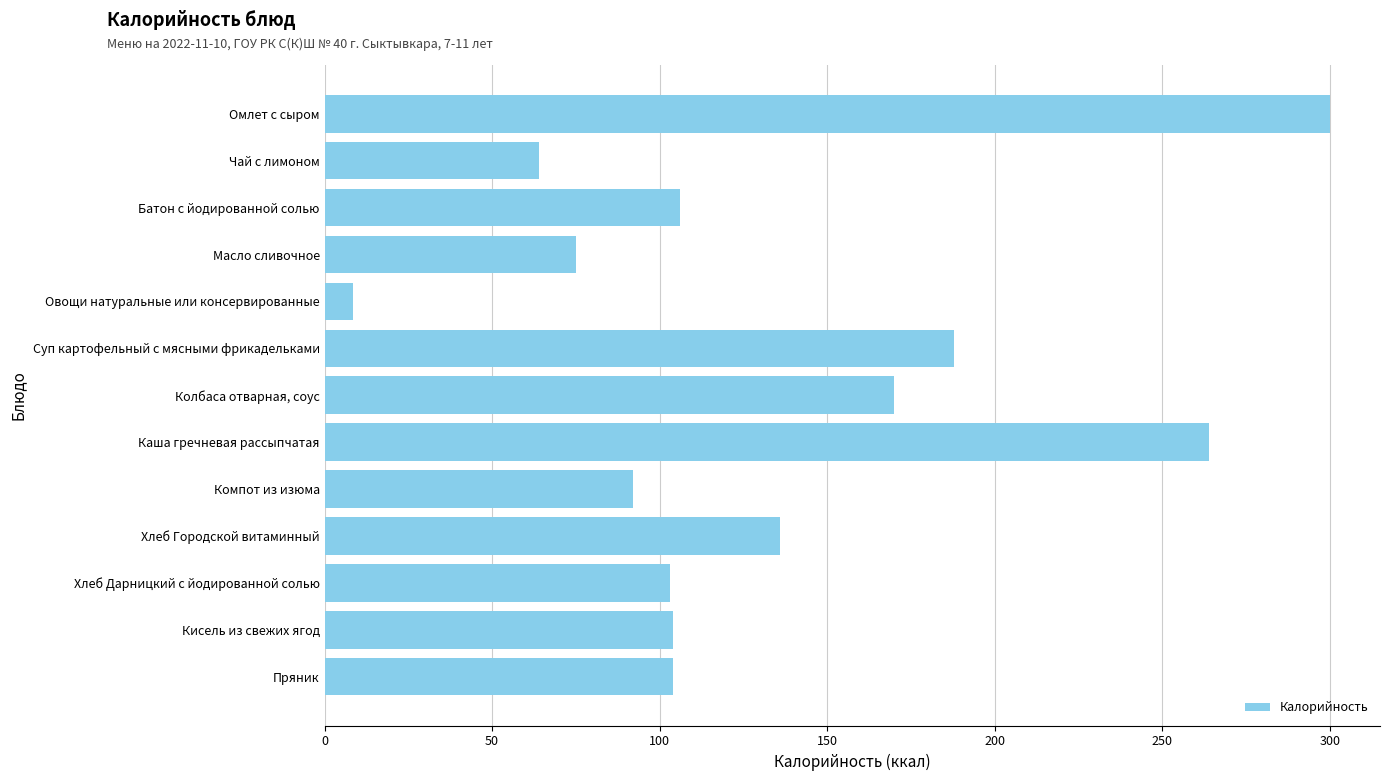

Approximately how many times larger is the value at Каша гречневая рассыпчатая compared to Чай с лимоном?

4.1